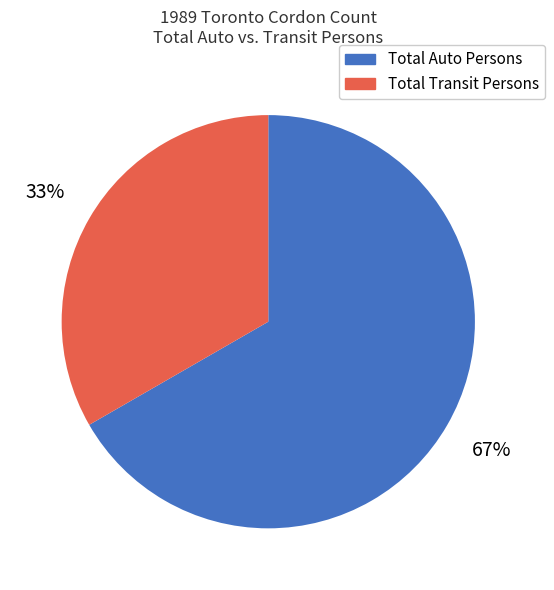

Between Total Auto Persons and Total Transit Persons, which is larger?

Total Auto Persons